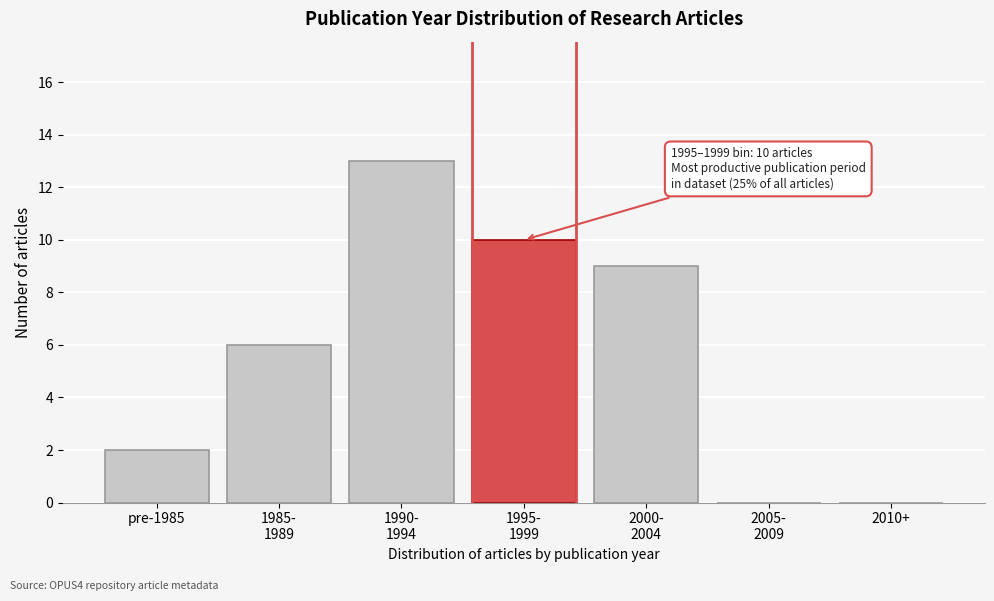

What is the sum of all values?

40